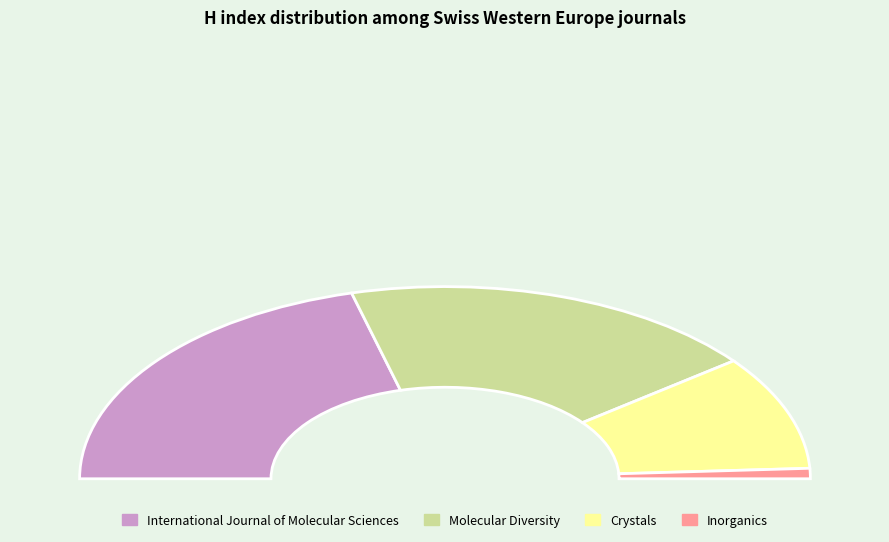

What percentage is the Inorganics slice, to the nearest percent?

2%